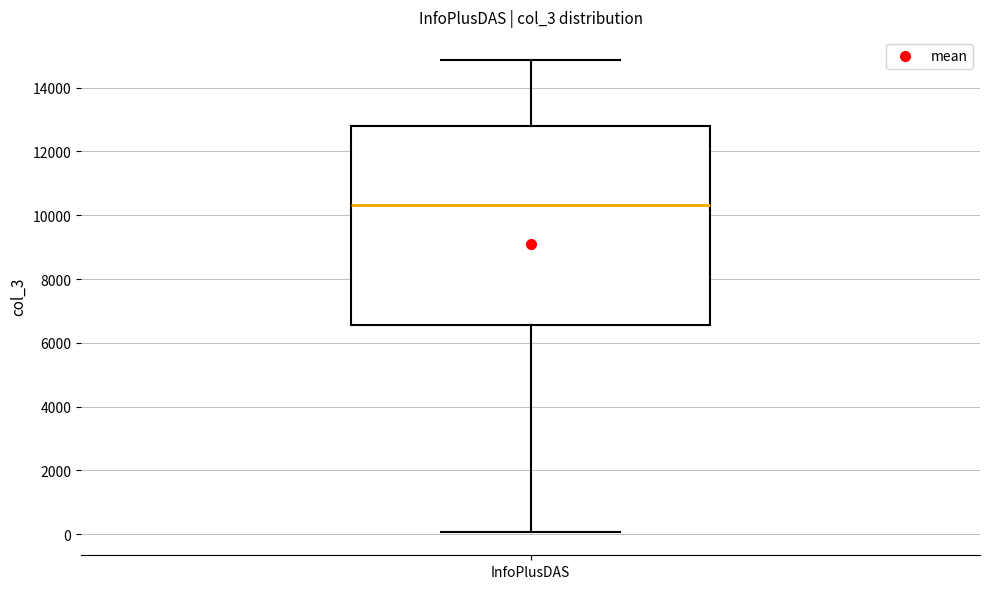

Read this box plot against the y-axis: the position of the median line, the range covered by the box, and the ends of both whiskers. The values are not printed on the chart, so give them approximately, as read against the axis.

median 10400, box 6600 to 12800, whiskers 0 to 14800